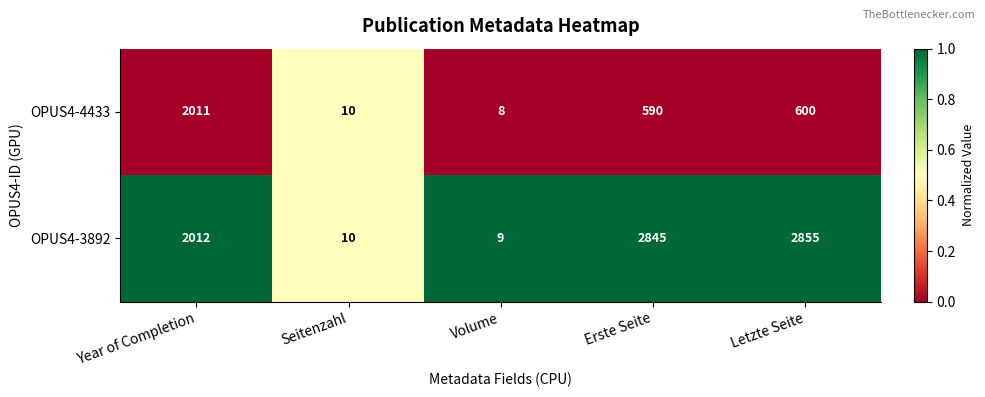

List the series in order of their peak value, lowest first.

OPUS4-4433, OPUS4-3892